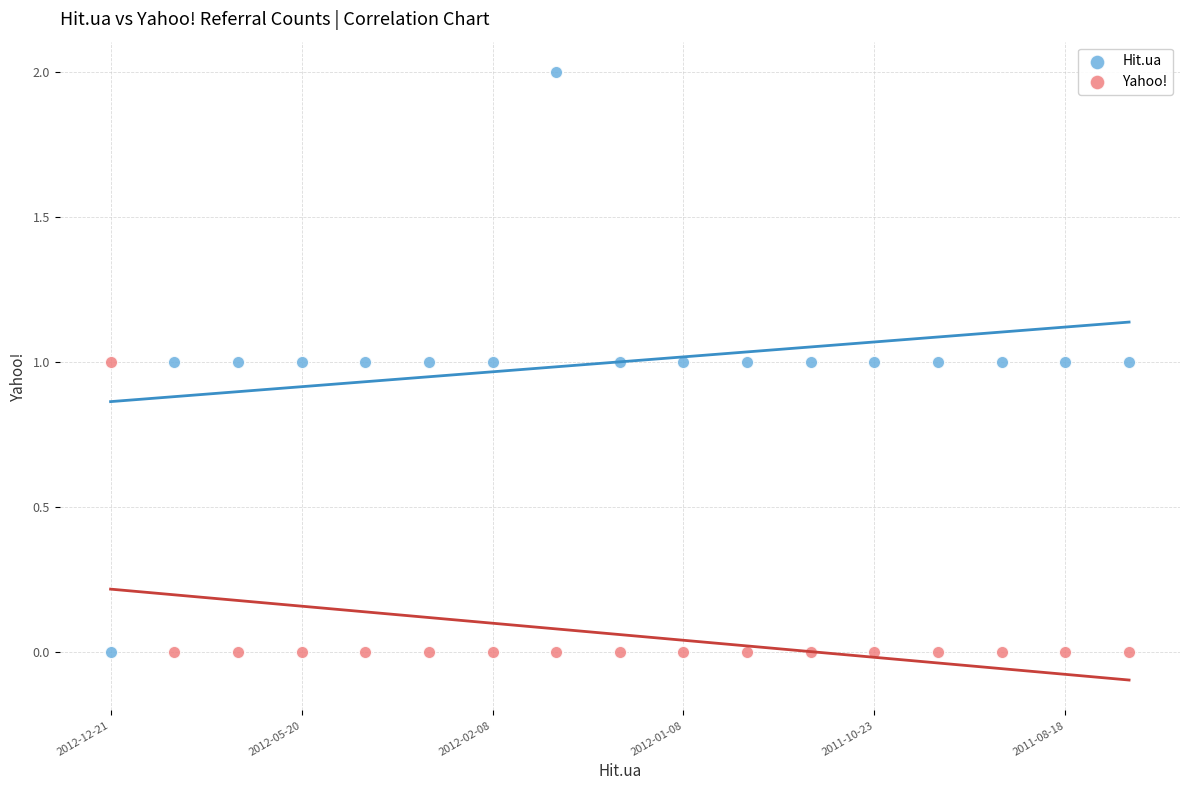

Which series has the widest spread of Y values?

Hit.ua